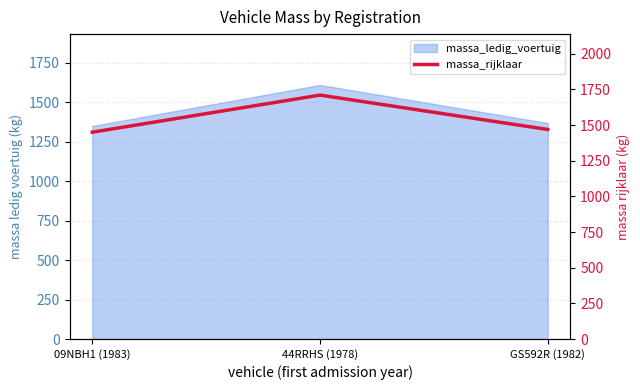

Is it true that the value at GS592R (1982) is 983?

False